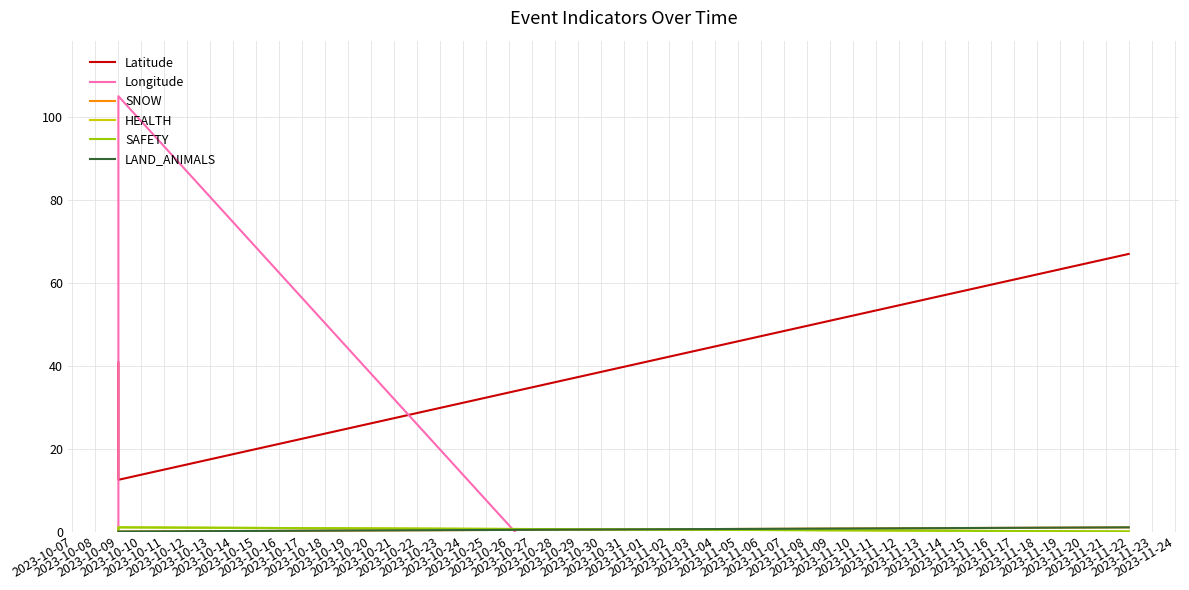

What are all the series names shown in the legend?

Latitude, Longitude, SNOW, HEALTH, SAFETY, LAND_ANIMALS